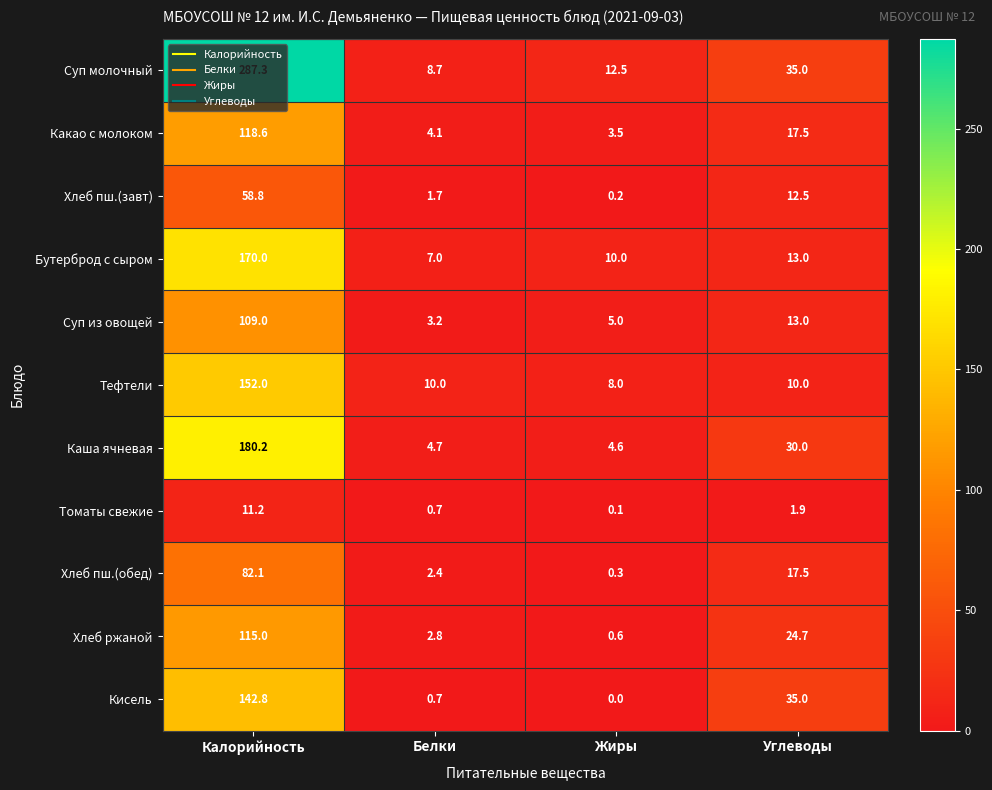

What is the maximum value shown in the chart?

287.3